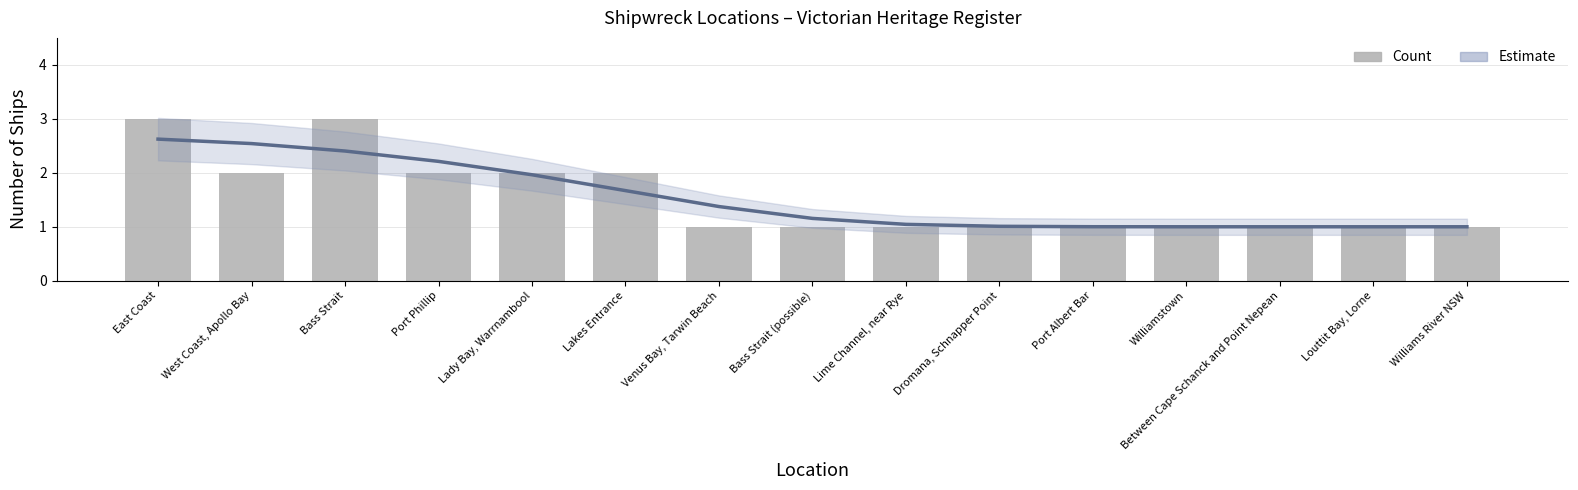

At how many categories does at least one series exceed 2?

4